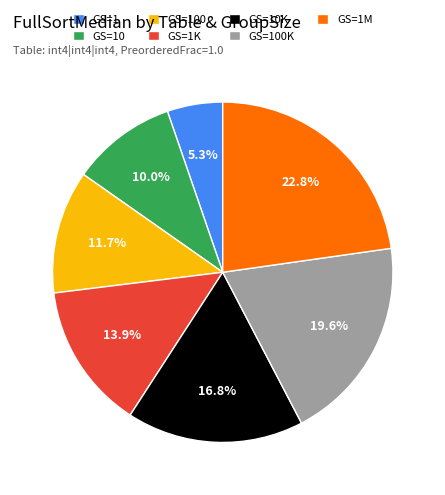

Is there a majority slice in this chart?

No